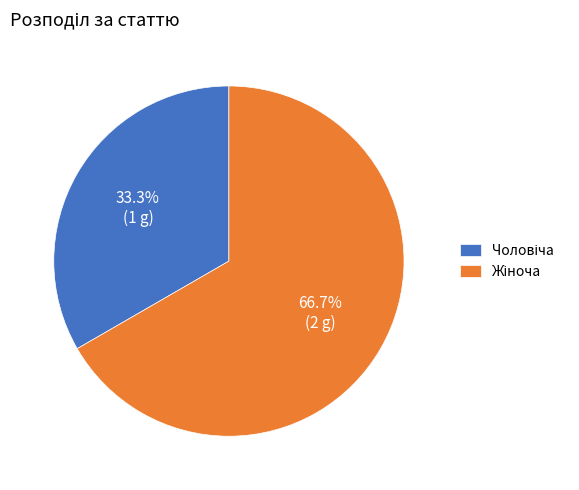

Does any single category account for the majority?

Yes